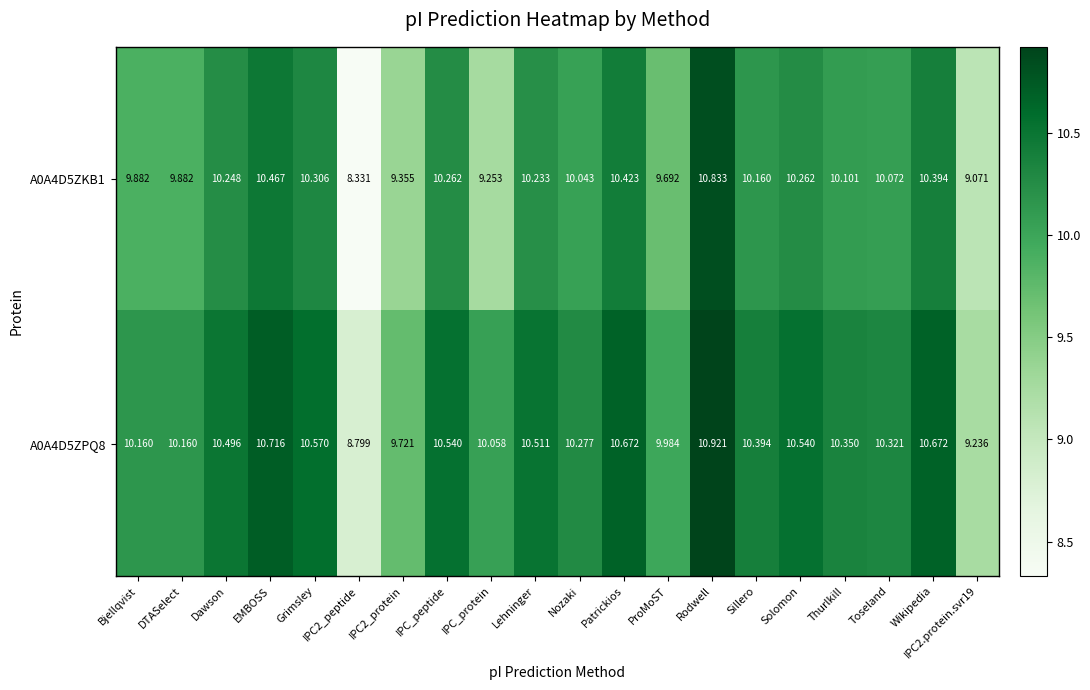

What is the spread (max minus min) of values at Grimsley?

0.3